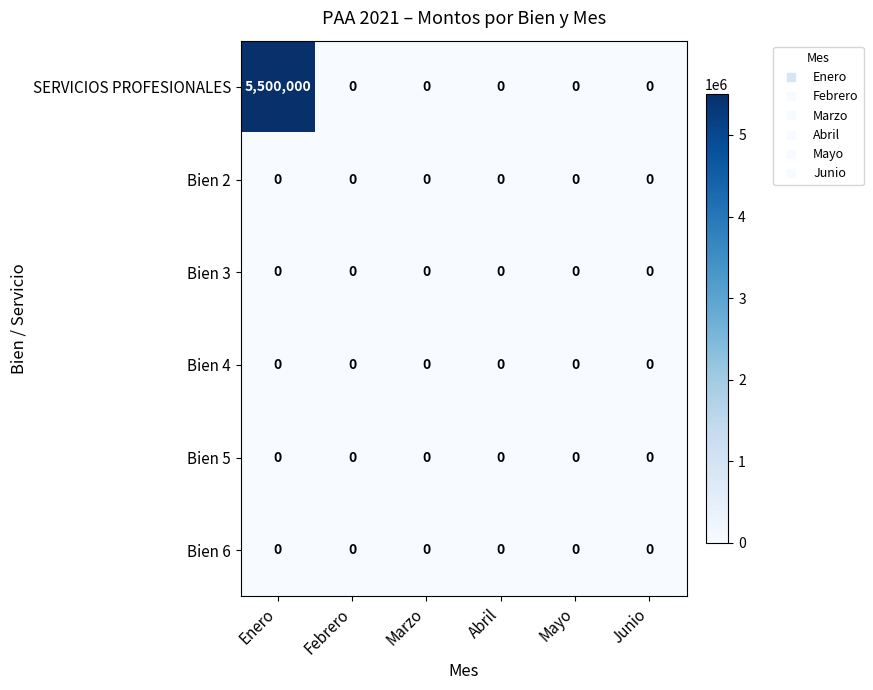

The value of Bien 4 at Marzo is 0. True or false?

True